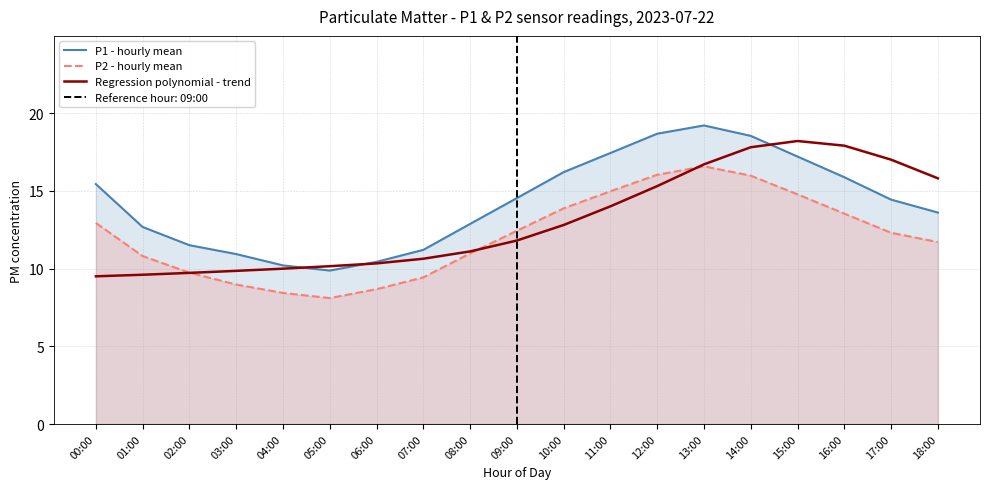

What is the sum of the Regression polynomial - trend values at 10:00 and 12:00?

28.1